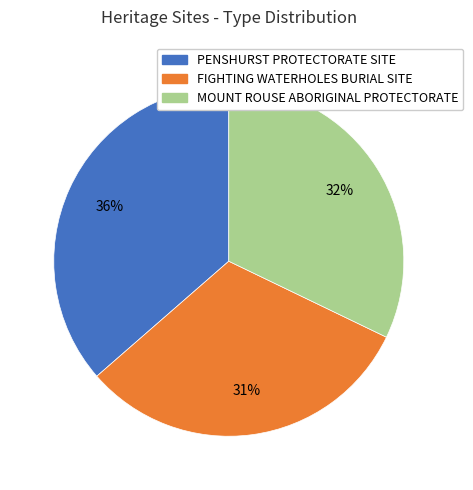

What percentage is the FIGHTING WATERHOLES BURIAL SITE slice, to the nearest percent?

31%